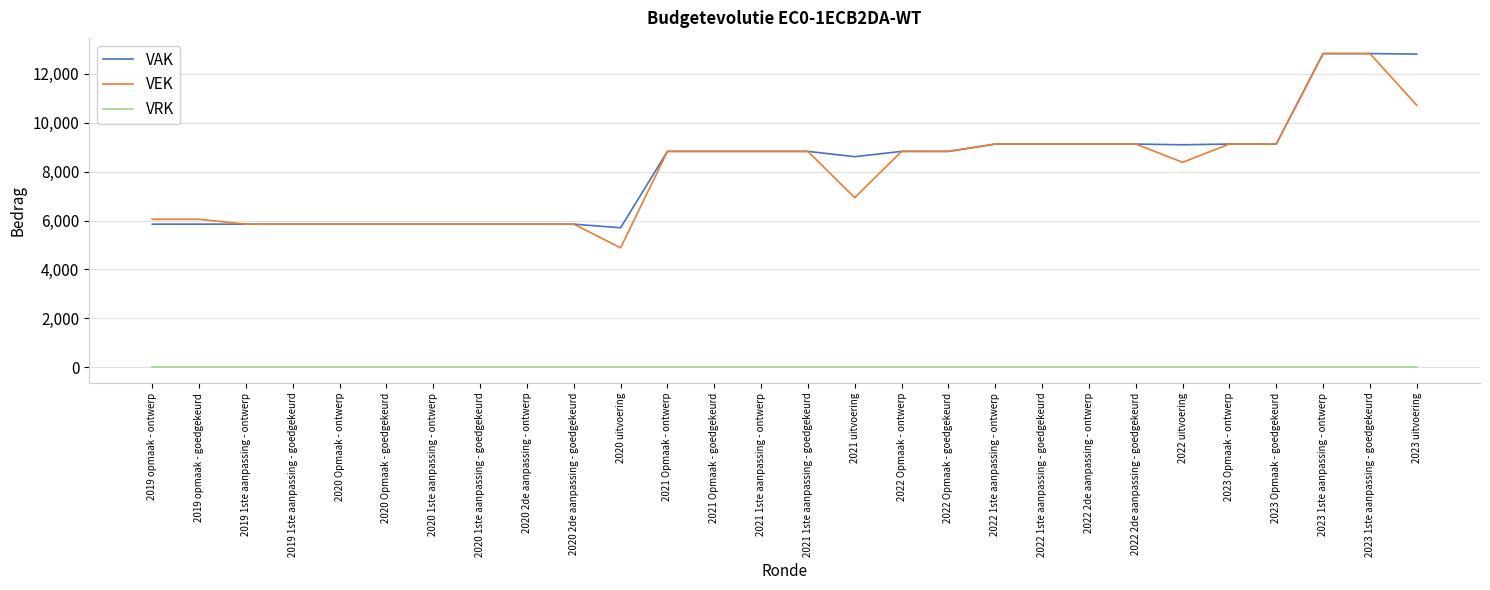

What is the difference between the maximum and minimum values in the VAK series?

7124